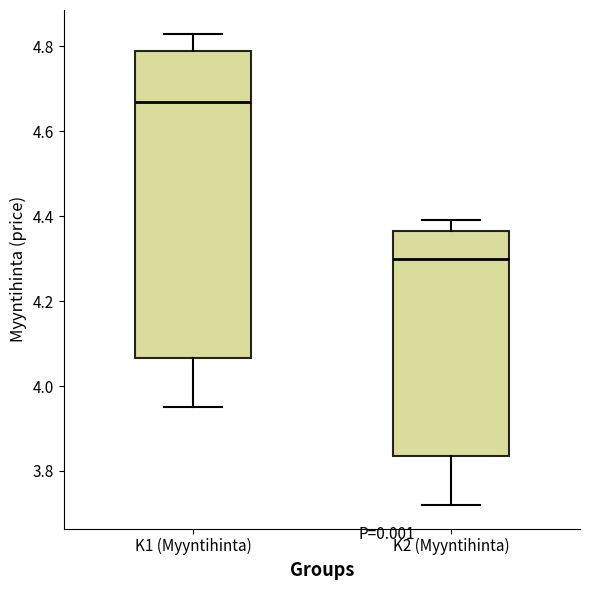

Where does the lower whisker of the box for K2 (Myyntihinta) end on the y-axis? The values are not printed on the chart, so give them approximately, as read against the axis.

3.72